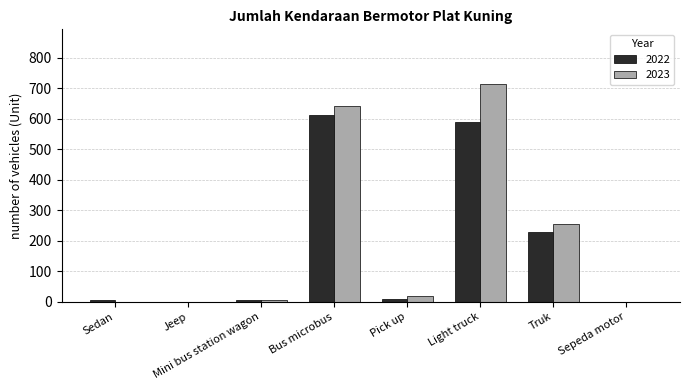

The 2023 series shows 640 at Bus microbus. True or false?

True